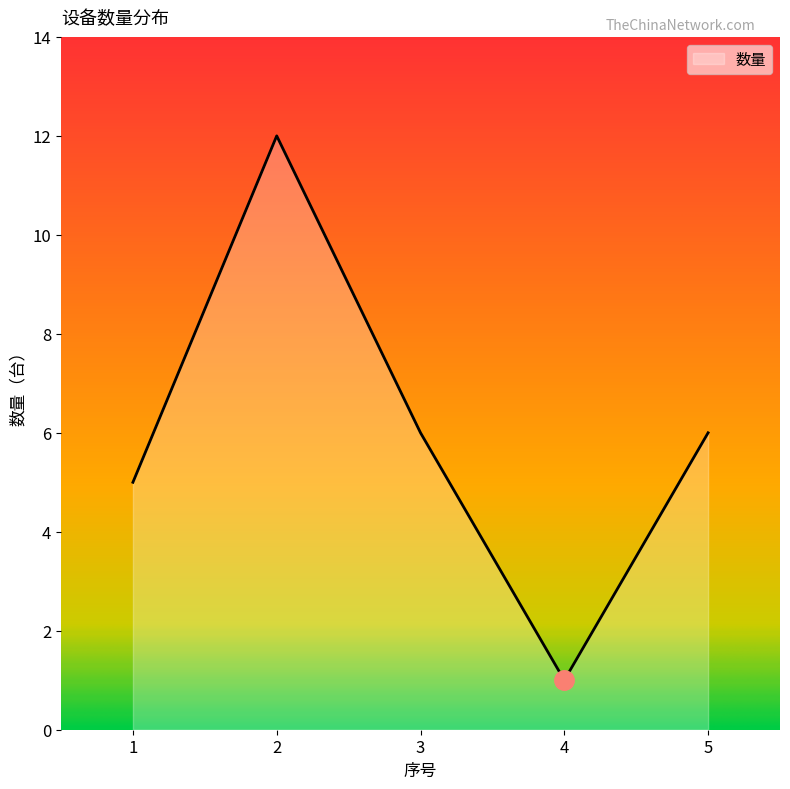

Where is the first local minimum?

4